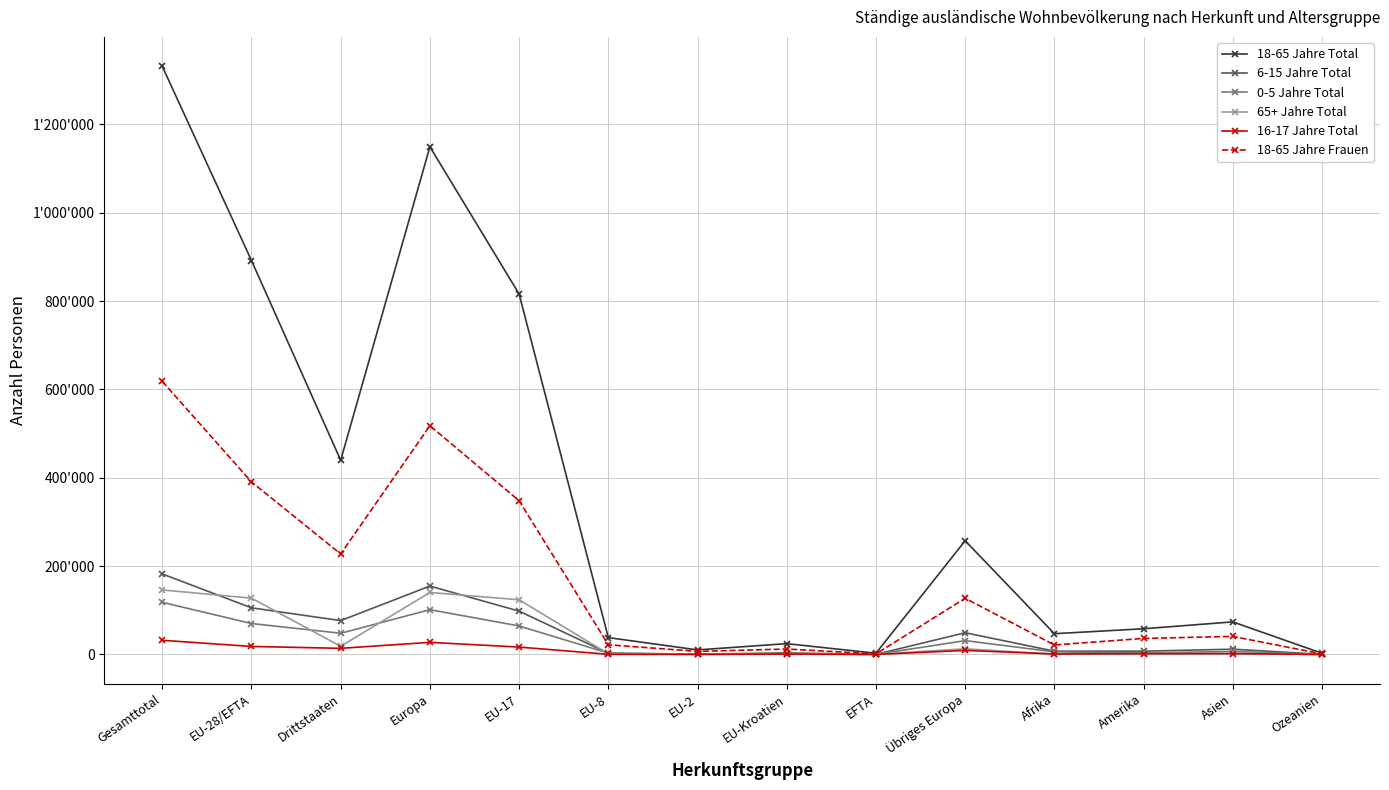

At which label does 6-15 Jahre Total first exceed 11976?

Gesamttotal